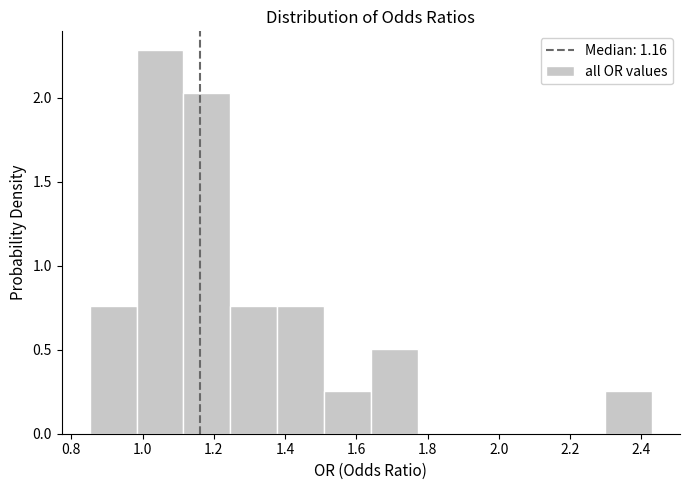

How tall is the bar that spans 1.50 to 1.64 on the x-axis? Neither the bar edges nor the heights are printed on the chart, so give them approximately, as read against the axes.

0.25